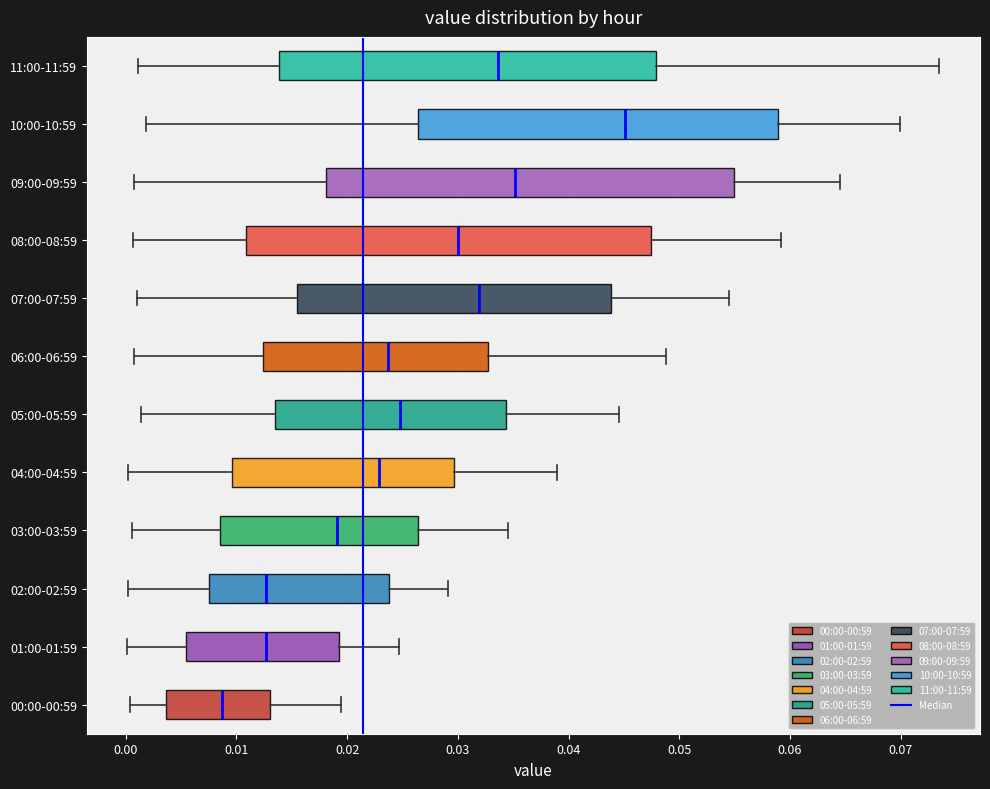

Reading bottom to top, transcribe this box plot: for each box, give where its median line is, the range the box spans, and where its two whiskers end, as read against the x-axis. The values are not printed on the chart, so give them approximately, as read against the axis.

00:00-00:59: median 0.009, box 0.004 to 0.013, whiskers 0.000 to 0.019
01:00-01:59: median 0.013, box 0.005 to 0.019, whiskers 0.000 to 0.025
02:00-02:59: median 0.013, box 0.007 to 0.024, whiskers 0.000 to 0.029
03:00-03:59: median 0.019, box 0.008 to 0.026, whiskers 0.001 to 0.034
04:00-04:59: median 0.023, box 0.010 to 0.030, whiskers 0.000 to 0.039
05:00-05:59: median 0.025, box 0.014 to 0.034, whiskers 0.001 to 0.045
06:00-06:59: median 0.024, box 0.012 to 0.033, whiskers 0.001 to 0.049
07:00-07:59: median 0.032, box 0.016 to 0.044, whiskers 0.001 to 0.054
08:00-08:59: median 0.030, box 0.011 to 0.047, whiskers 0.001 to 0.059
09:00-09:59: median 0.035, box 0.018 to 0.055, whiskers 0.001 to 0.065
10:00-10:59: median 0.045, box 0.026 to 0.059, whiskers 0.002 to 0.070
11:00-11:59: median 0.034, box 0.014 to 0.048, whiskers 0.001 to 0.074